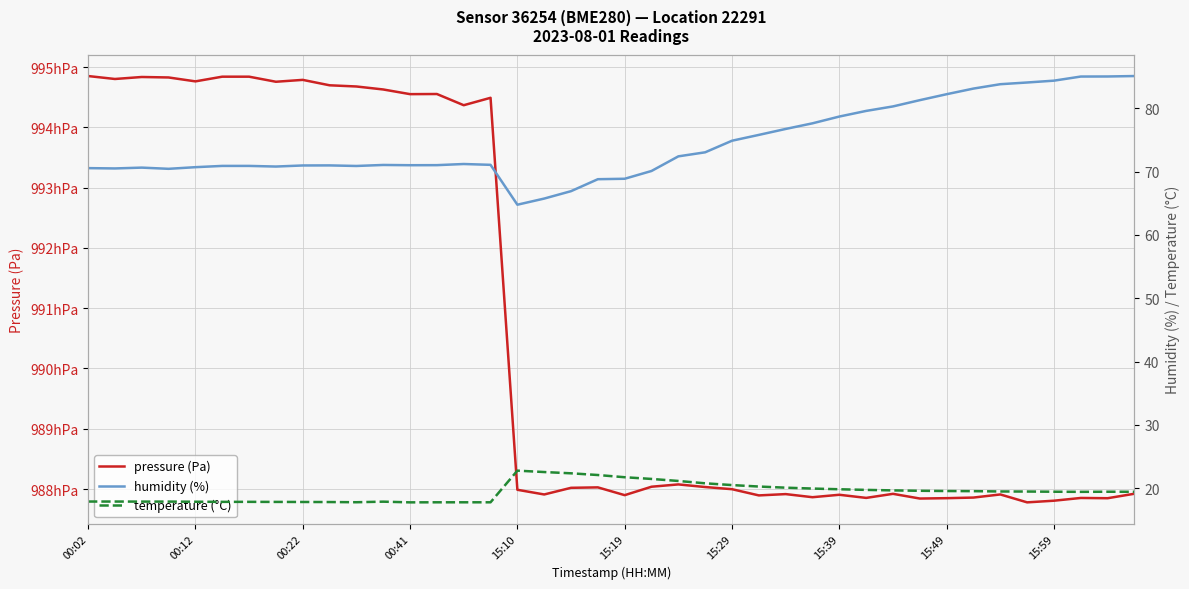

What is the spread (max minus min) of values at 11?

99445.1